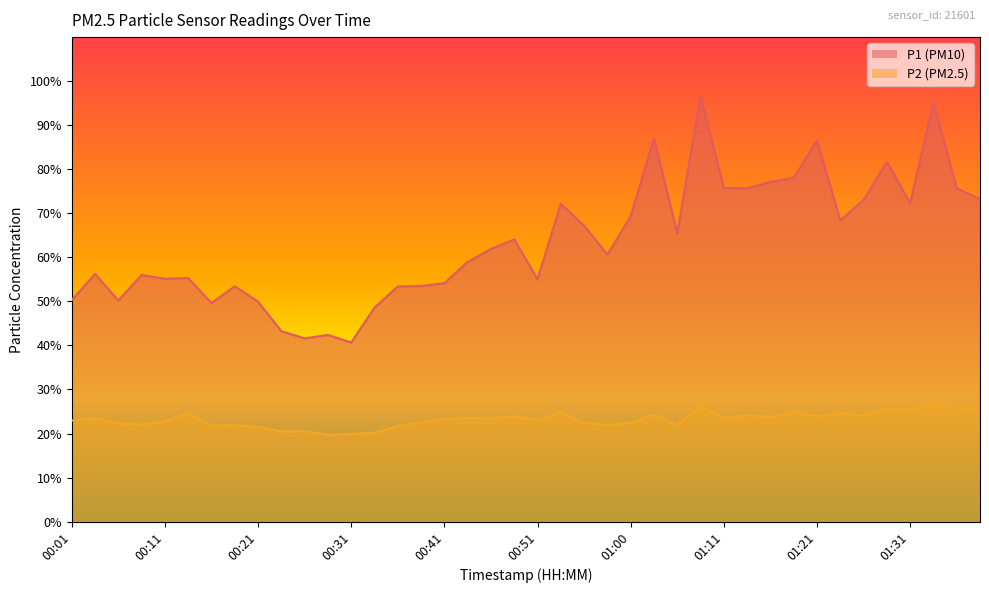

At how many categories does at least one series exceed 33?

40